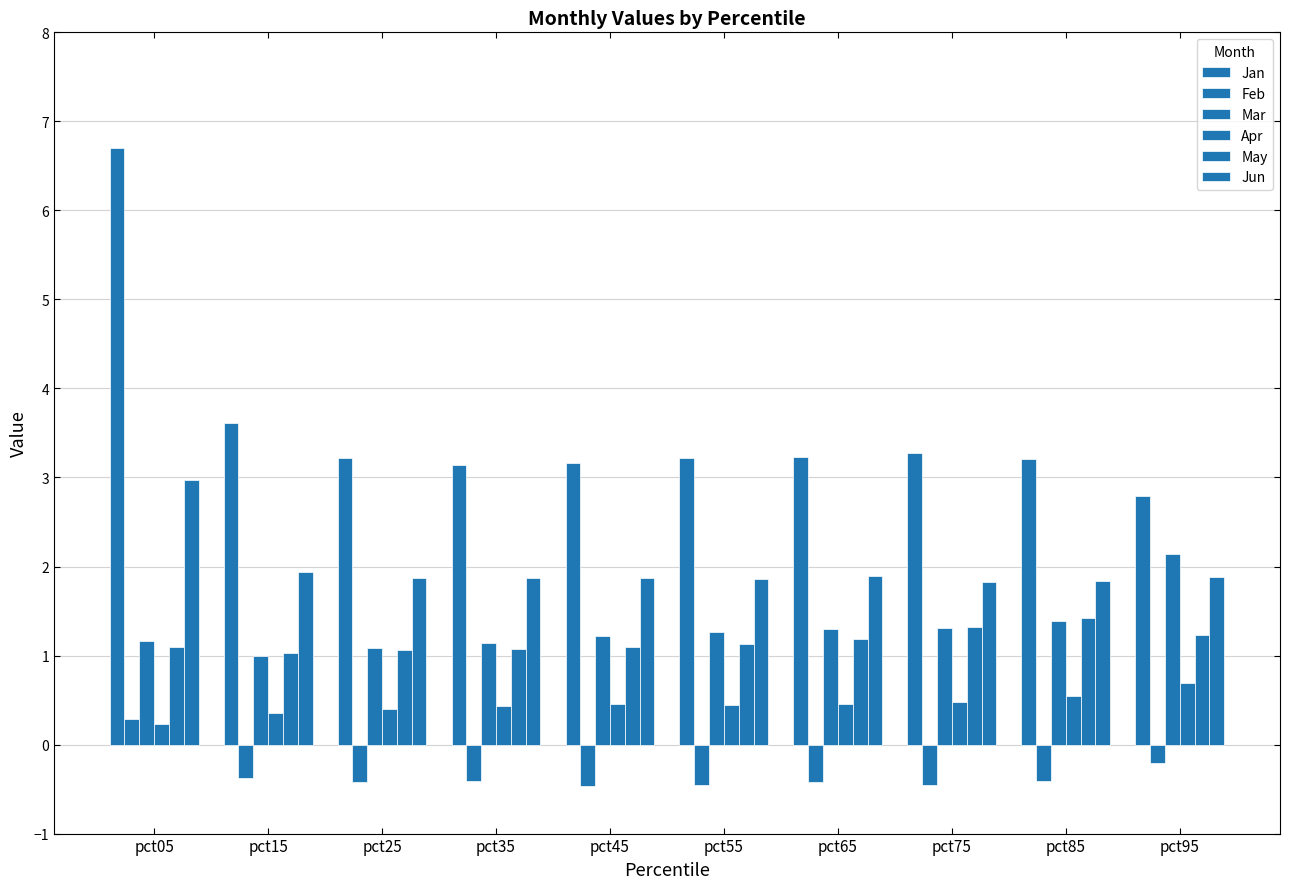

At which label does Feb reach its peak?

pct05